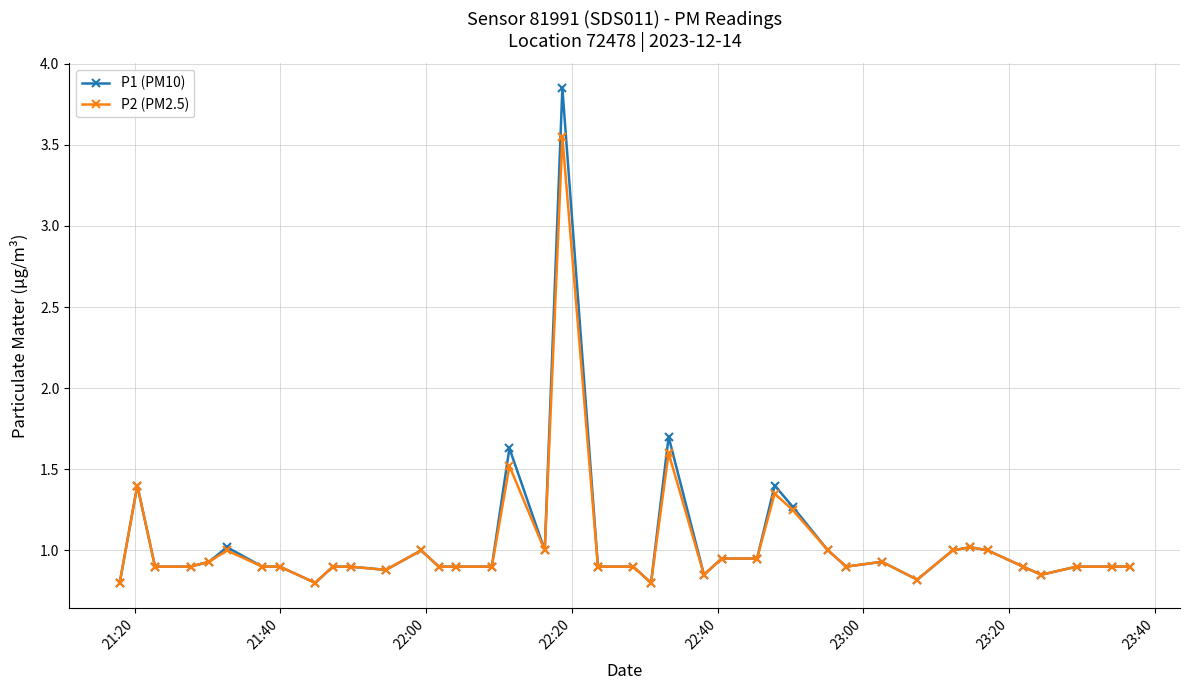

What is the value of the P1 (PM10) point at the 6th from the left?

1.0